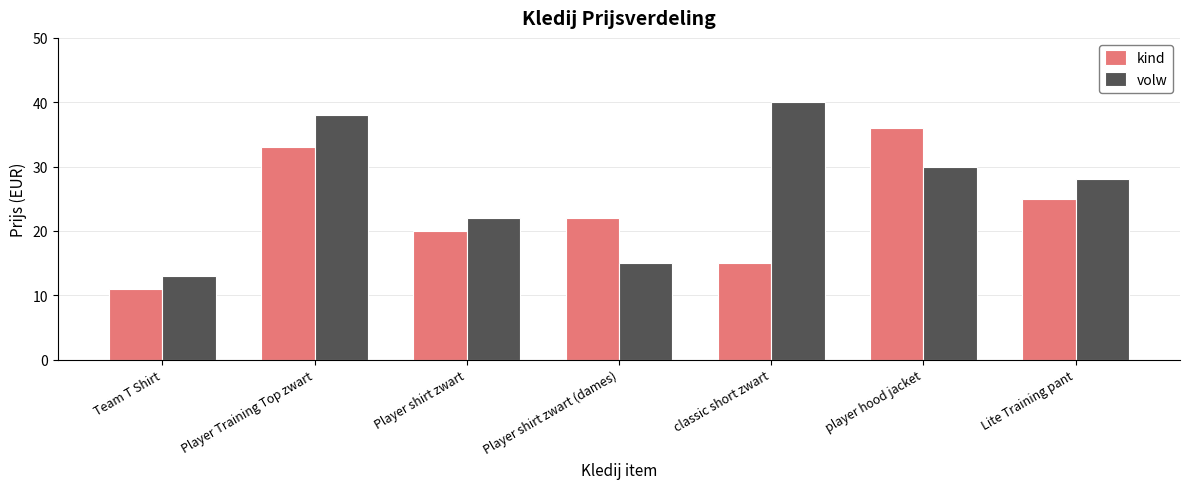

What is the sum of all kind values?

162